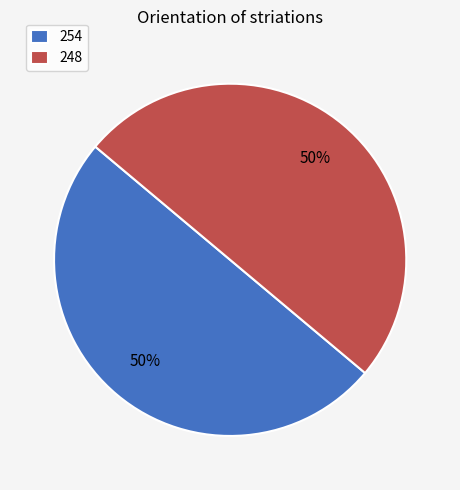

What is the ratio of the value at 254 to the value at 248?

1.0